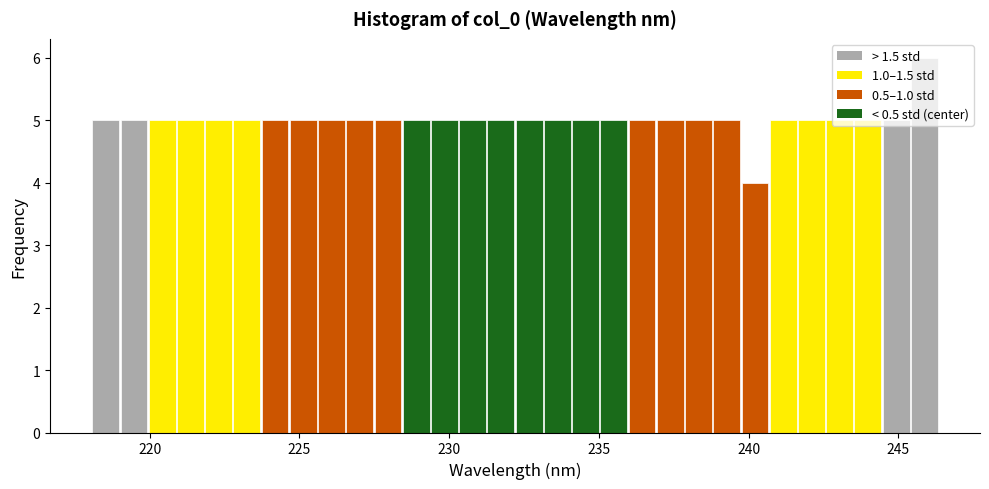

Around what value on the x-axis is the tallest bar? Give the approximate position of its centre, as read against the axis.

246.0